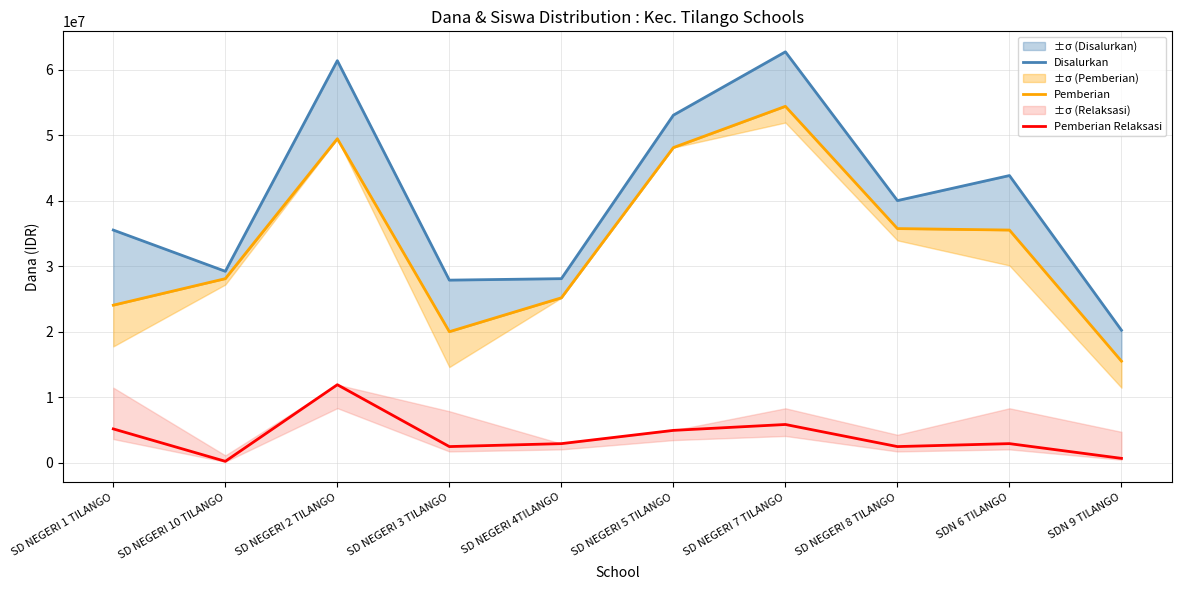

True or false: Disalurkan and Pemberian intersect in this chart.

False